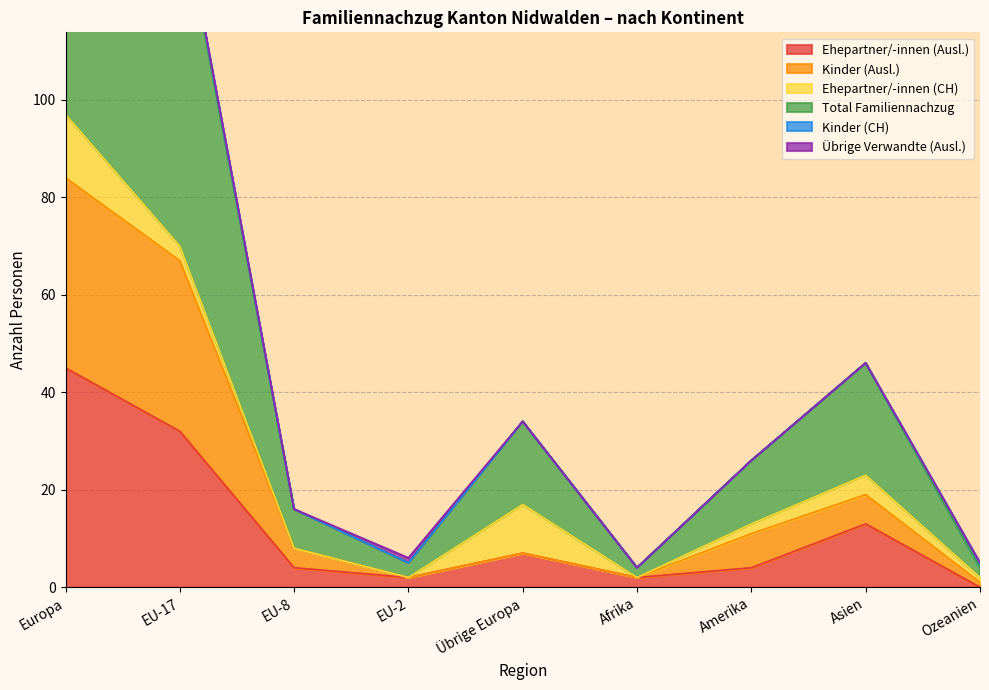

True or false: Total Familiennachzug and Kinder (Ausl.) intersect in this chart.

False